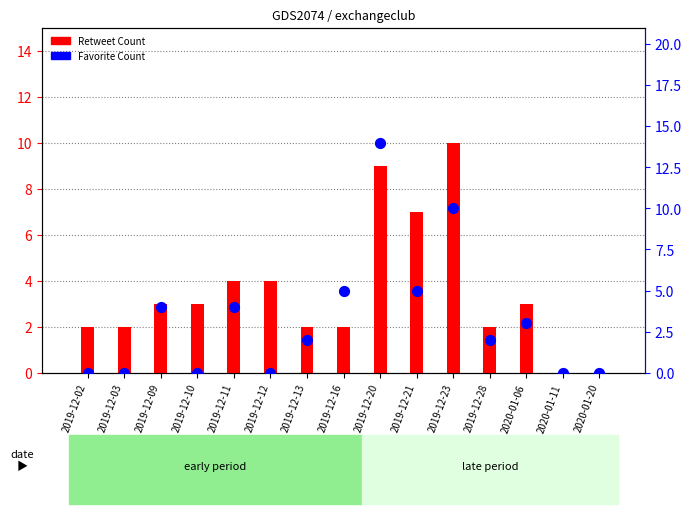

What is the change in value from 2019-12-11 to 2019-12-23?

+6